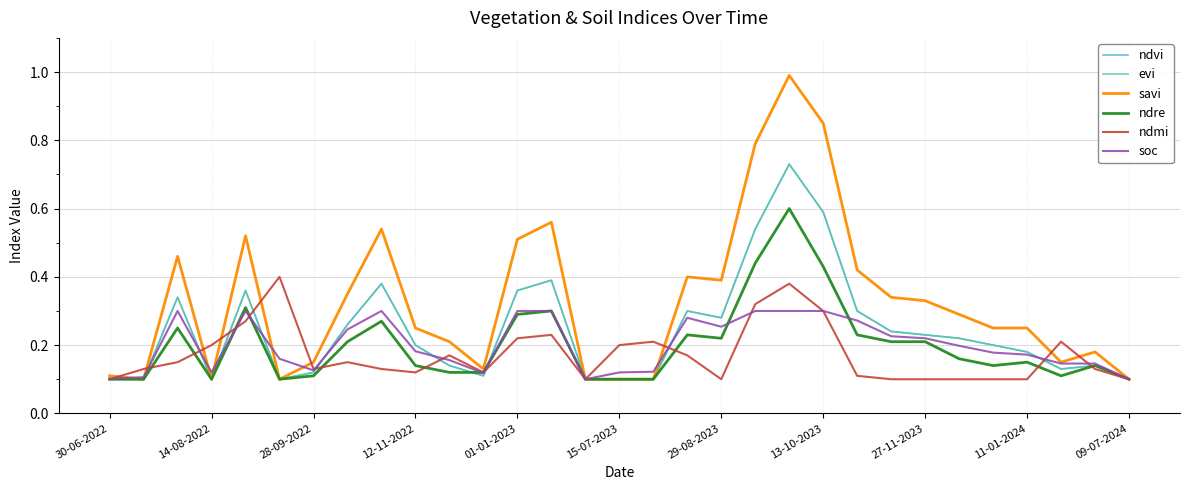

True or false: evi and ndvi intersect in this chart.

False